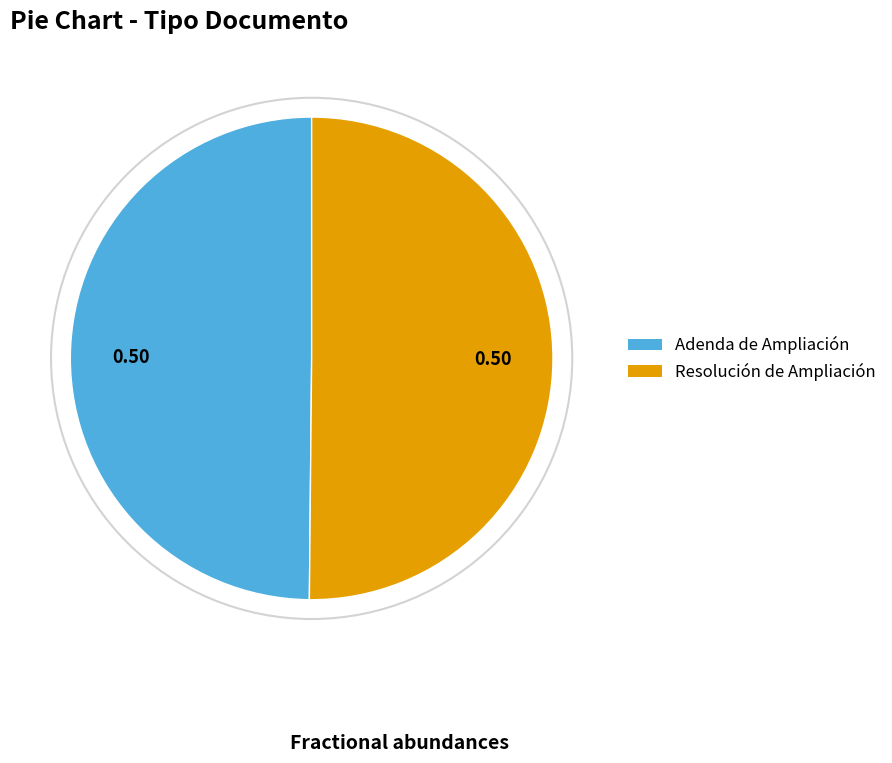

Combined, do Resolución de Ampliación and Adenda de Ampliación account for over 50%?

Yes